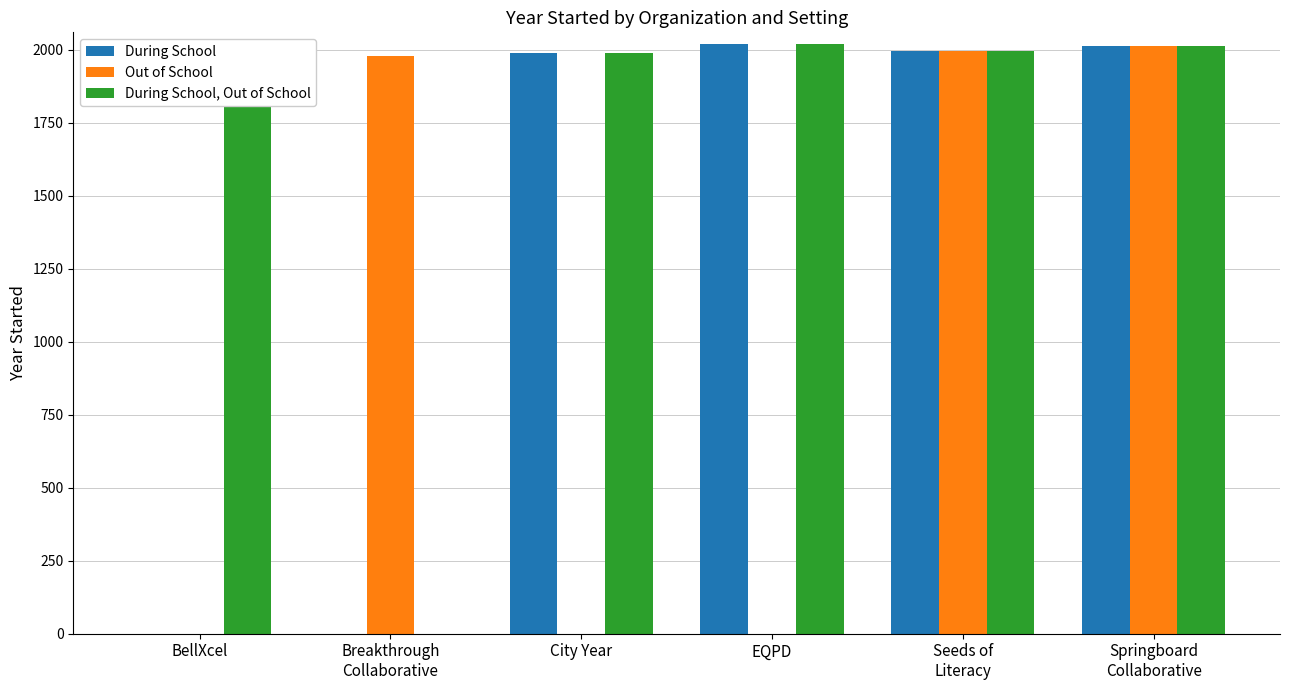

What is the maximum value shown in the chart?

2020